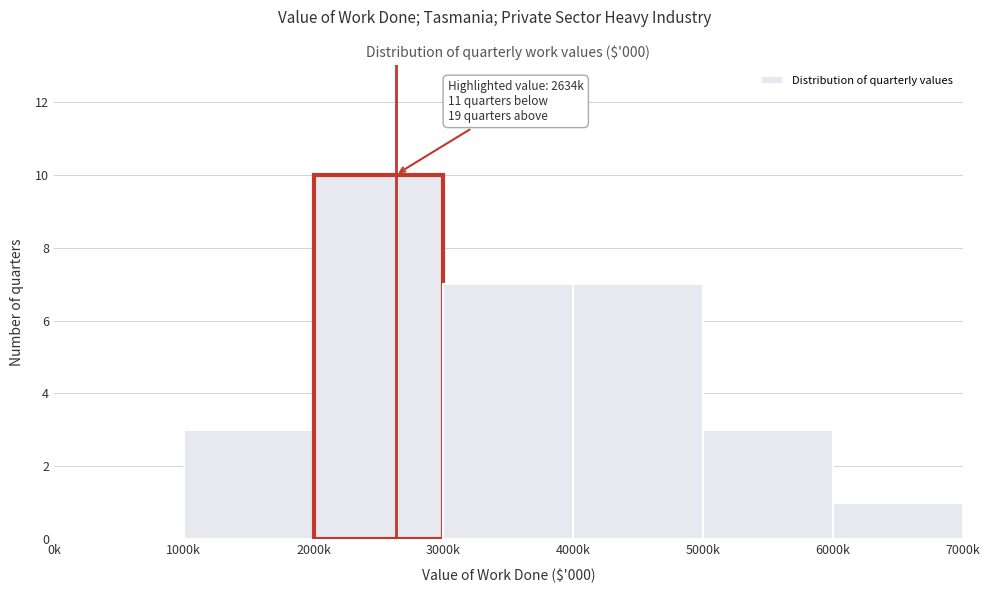

Reading left to right, what are all the values shown in this chart?

0k=0	1000k=3	2000k=10	3000k=7	4000k=7	5000k=3	6000k=1